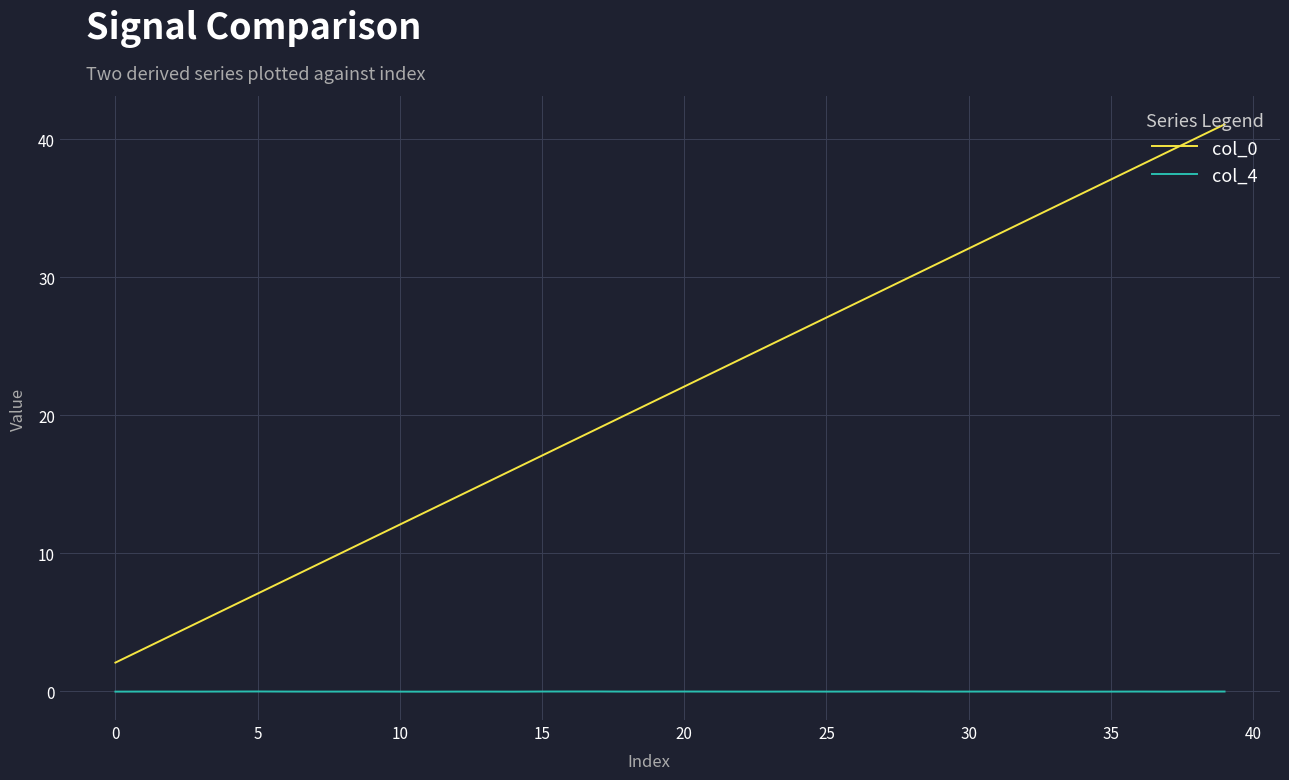

True or false: col_0 and col_4 intersect in this chart.

False